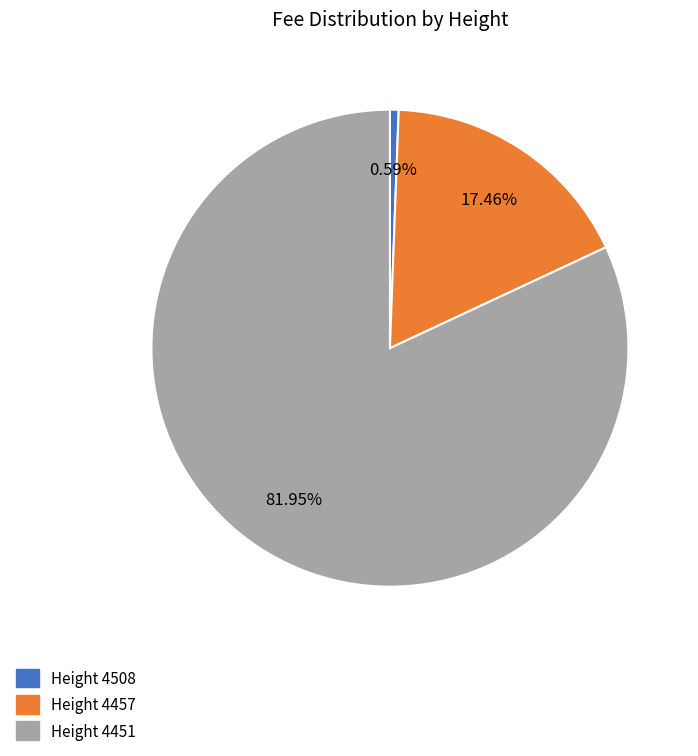

Is there any slice that represents more than half of the pie?

Yes